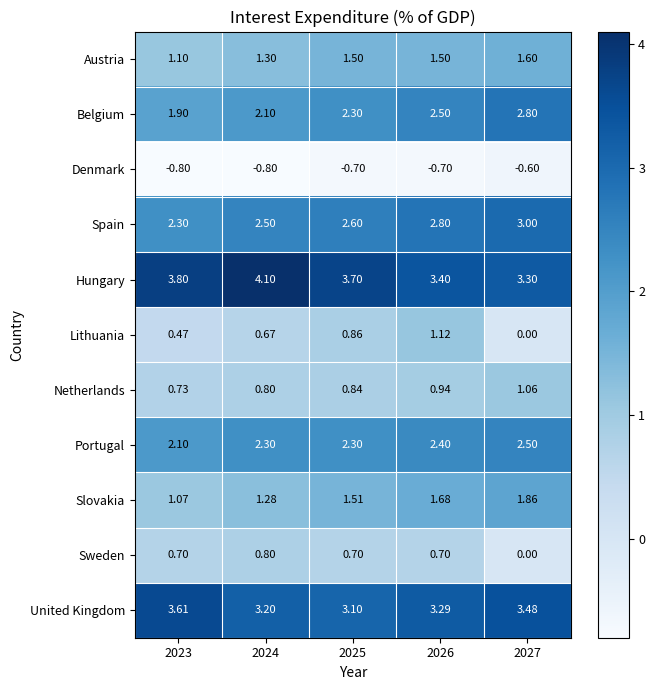

Rank the series by their maximum value, from lowest to highest.

Denmark, Sweden, Netherlands, Lithuania, Austria, Slovakia, Portugal, Belgium, Spain, United Kingdom, Hungary